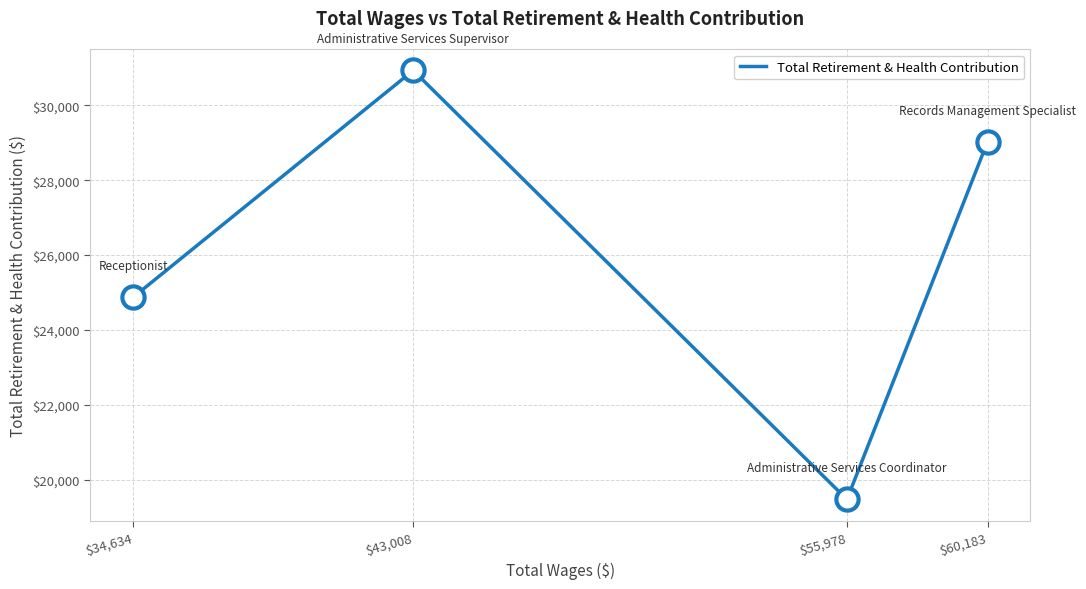

Rank the categories by value from highest to lowest.

$43,008, $60,183, $34,634, $55,978